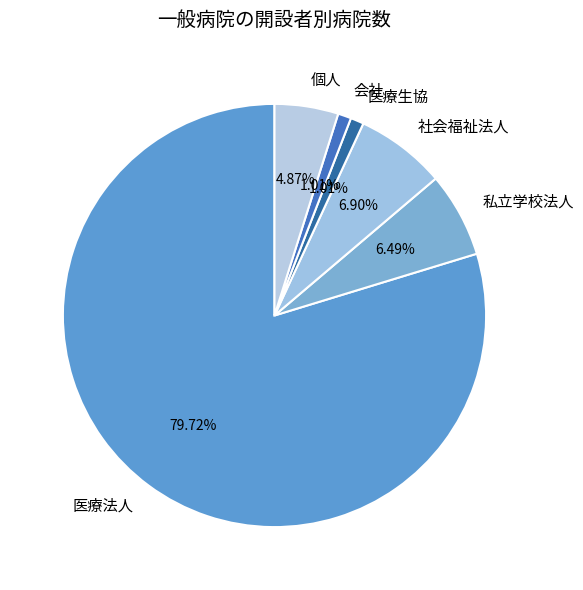

What is the largest slice in the pie chart?

医療法人